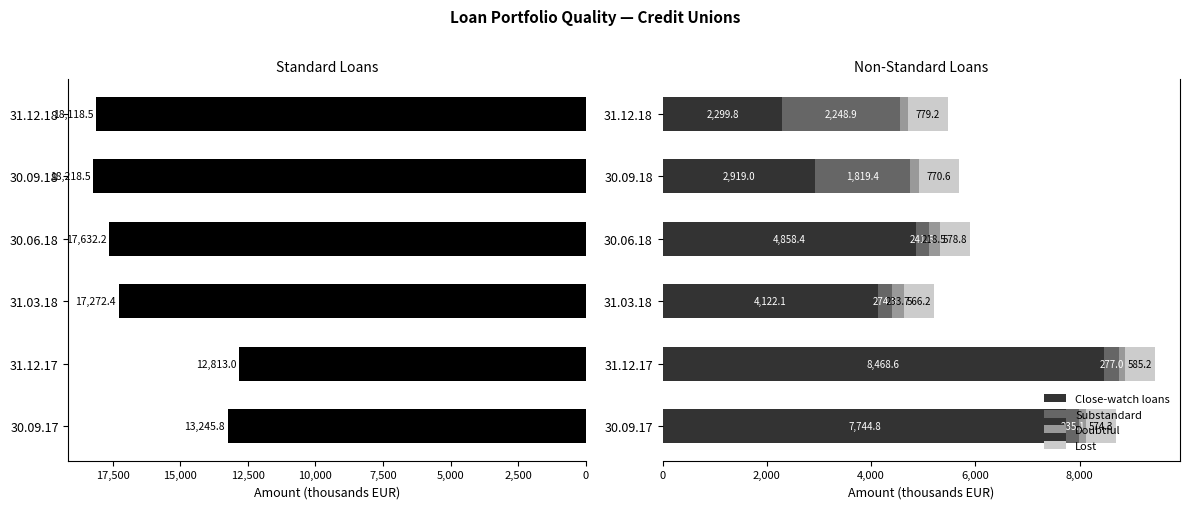

What is the value of the Close-watch loans bar at the 4th from the left?

4858.4